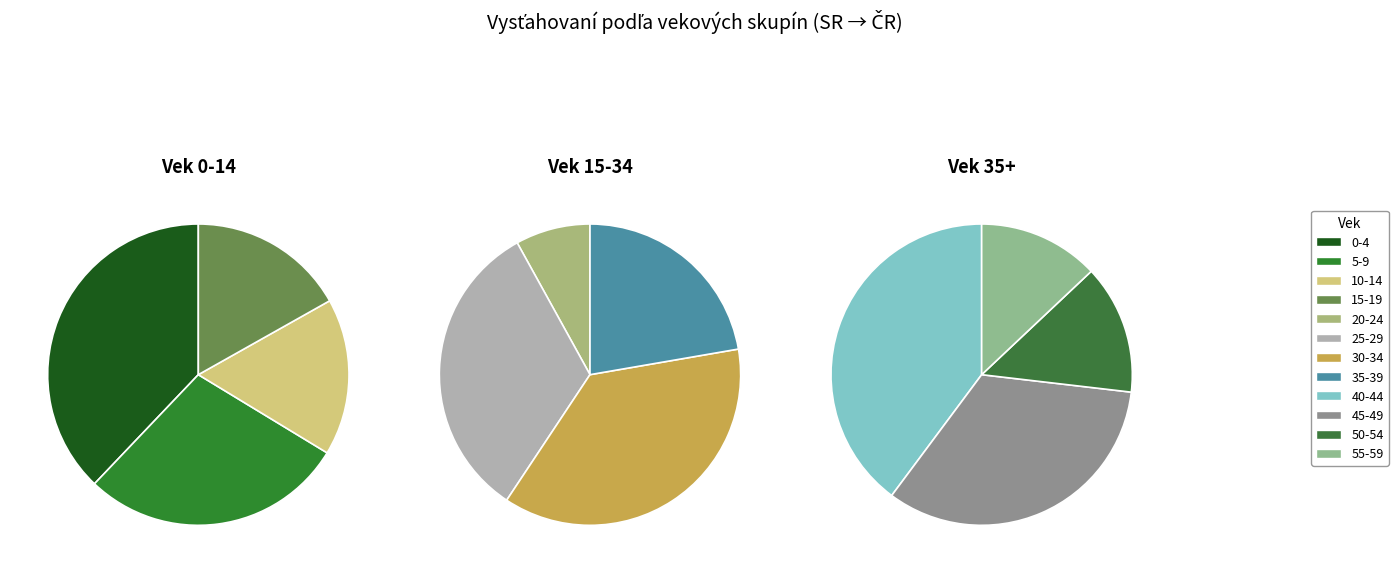

Rank the categories by value from lowest to highest.

55-59, 50-54, 10-14, 15-19, 5-9, 20-24, 0-4, 45-49, 40-44, 35-39, 25-29, 30-34